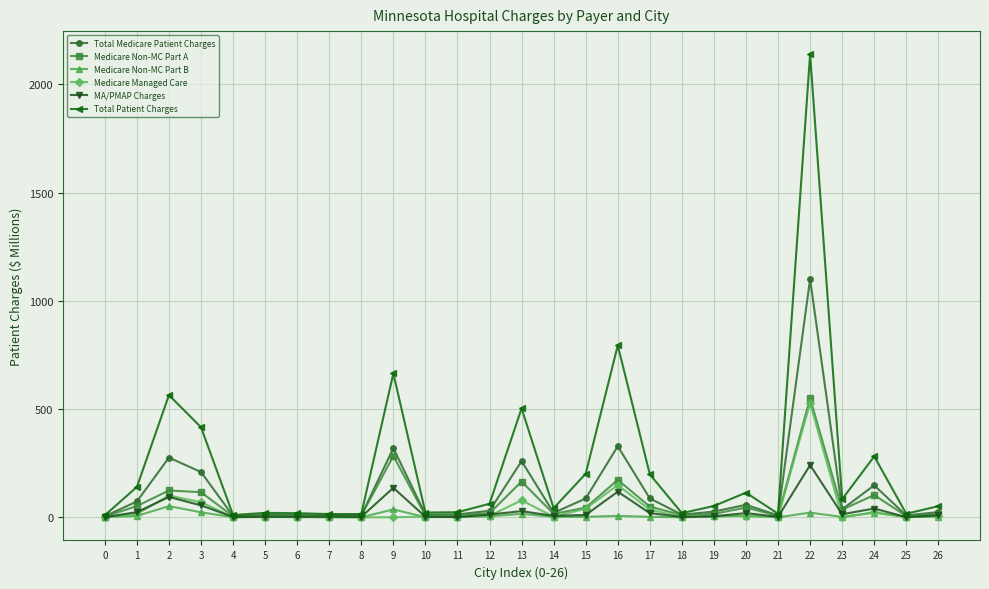

At which category does Total Patient Charges reach its first local peak?

2